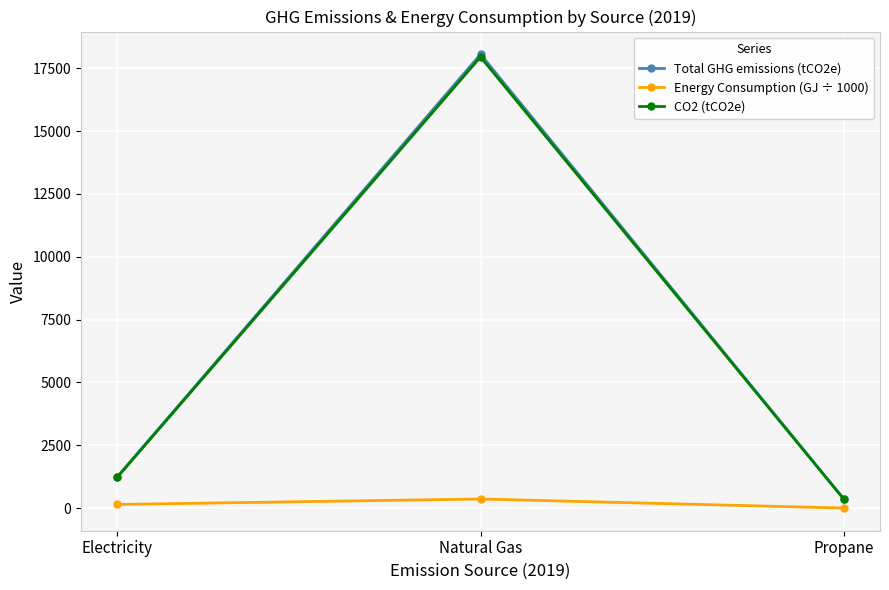

What is the average value of the Total GHG emissions (tCO2e) series?

6560.9